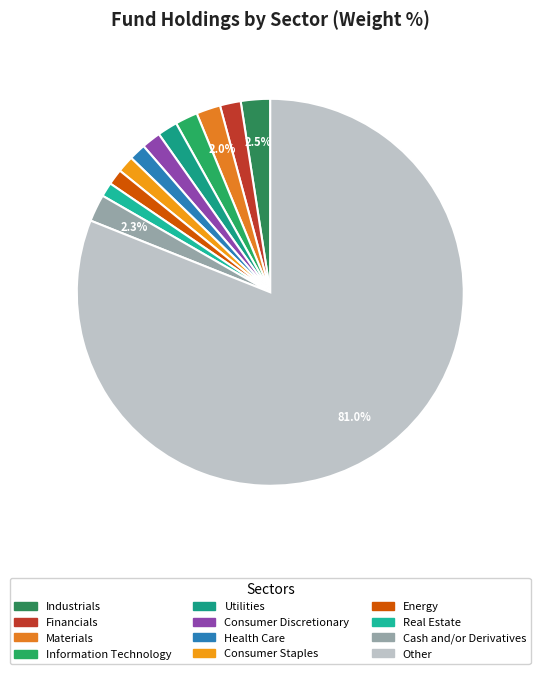

To the nearest percent, what percentage of the pie is Real Estate?

1%